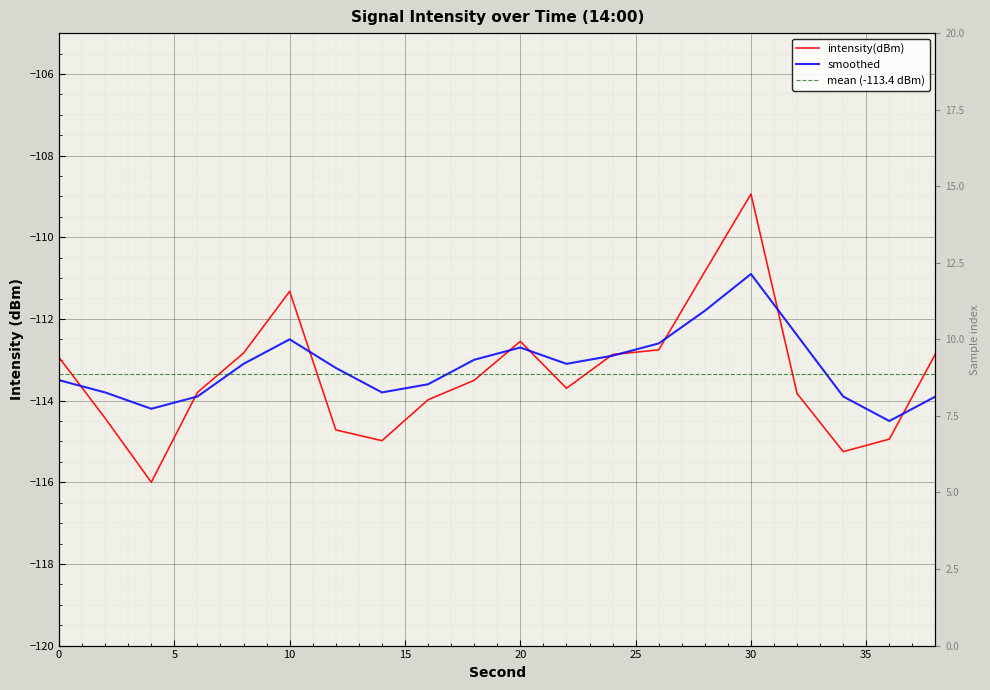

What is the difference between the second highest and second lowest values in the smoothed series?

2.4